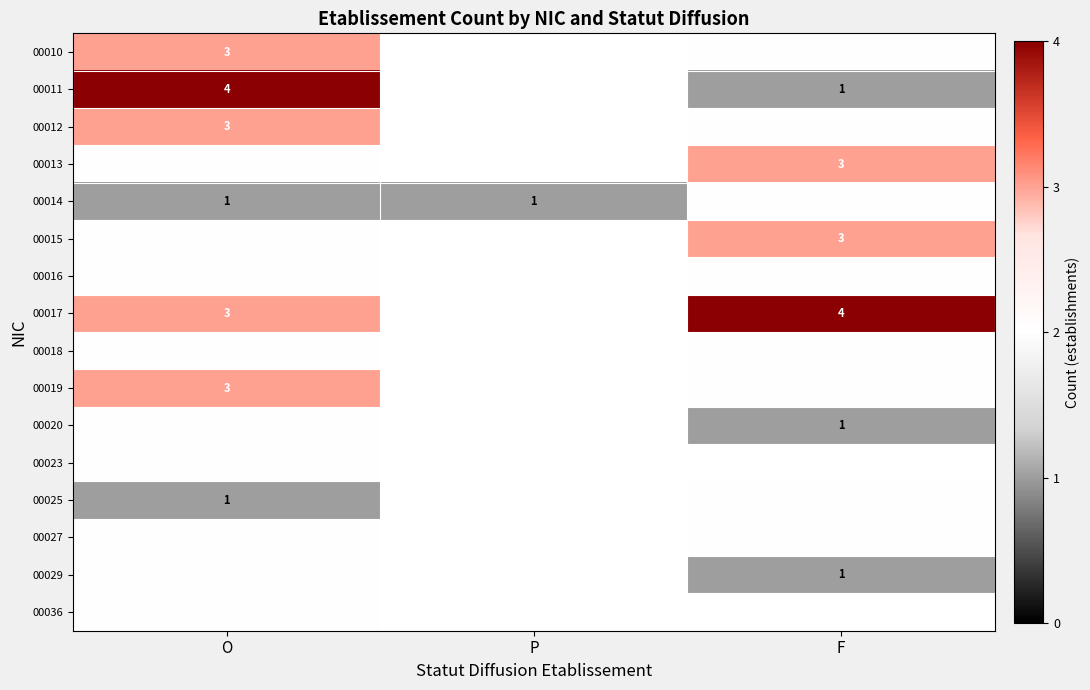

What is the spread (max minus min) of values at O?

3